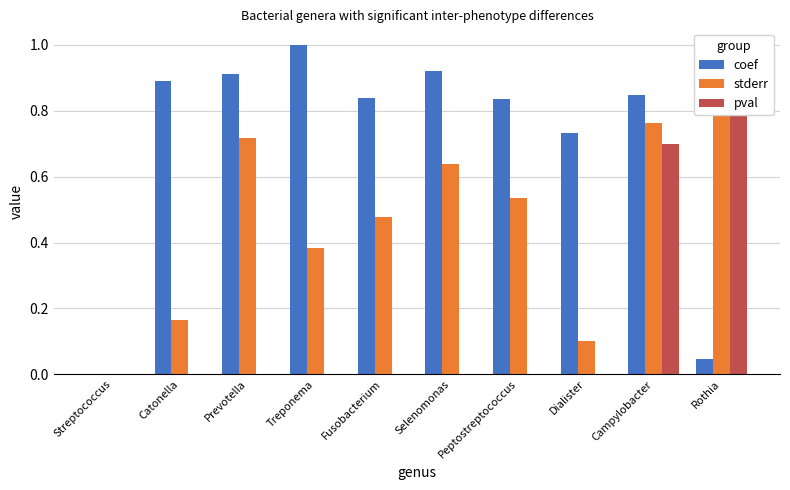

True or false: stderr has a value of 1.0 at Selenomonas.

False